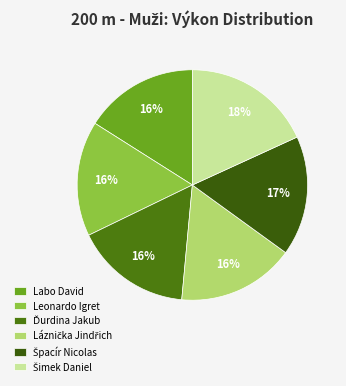

Rank the categories by value from highest to lowest.

Šimek Daniel, Špacír Nicolas, Láznička Jindřich, Ďurdina Jakub, Leonardo Igret, Labo David